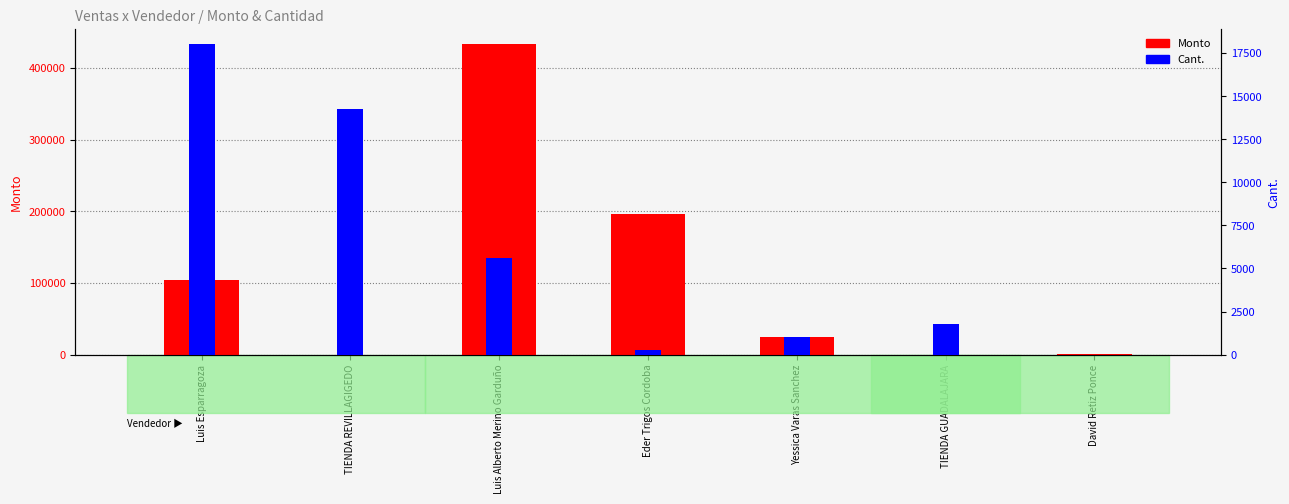

Which series changed the most between Yessica Varas Sanchez and David Retiz Ponce?

Monto